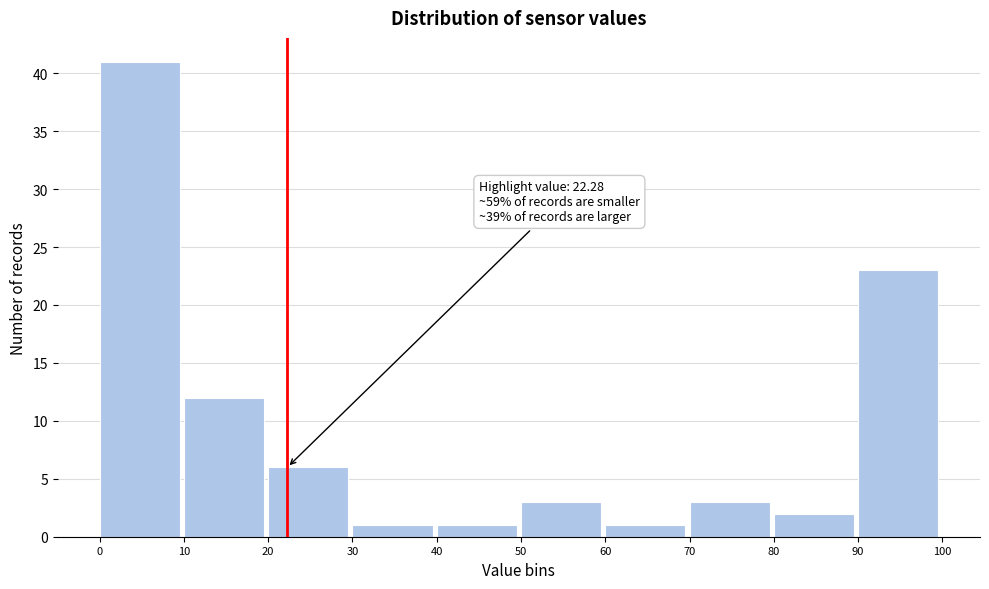

Which range on the x-axis has the tallest bar?

0 to 10